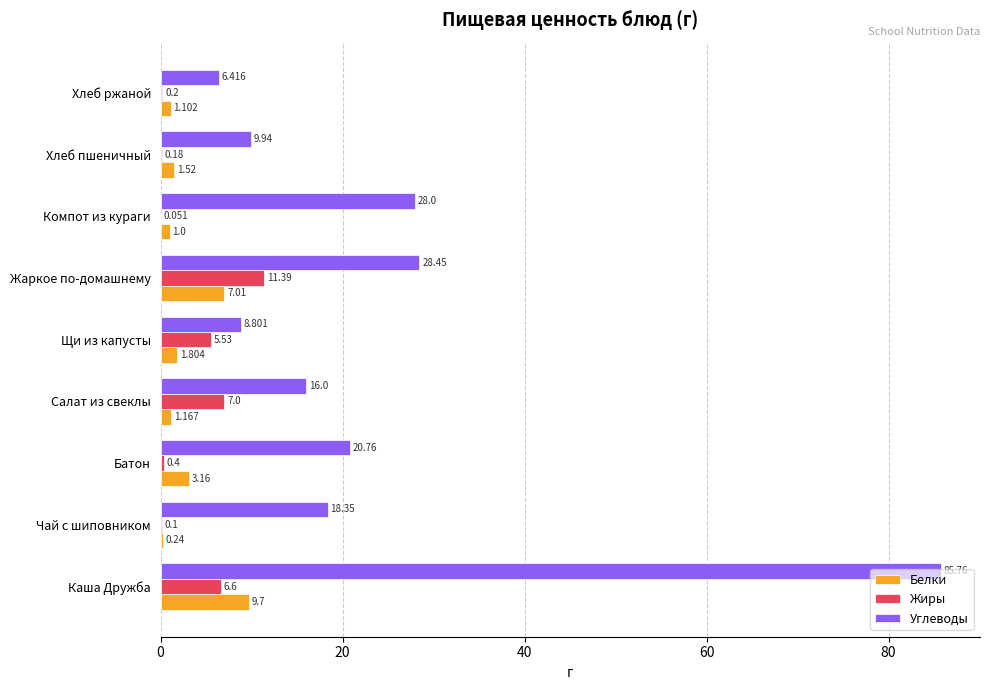

Which category has the highest value in the Жиры series?

Жаркое по-домашнему